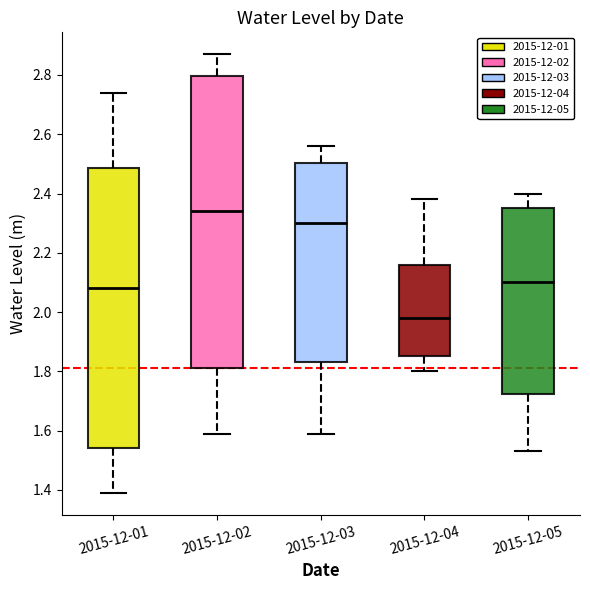

Reading left to right, transcribe this box plot: for each box, give where its median line is, the range the box spans, and where its two whiskers end, as read against the y-axis. The values are not printed on the chart, so give them approximately, as read against the axis.

2015-12-01: median 2.08, box 1.54 to 2.48, whiskers 1.40 to 2.74
2015-12-02: median 2.34, box 1.82 to 2.80, whiskers 1.60 to 2.88
2015-12-03: median 2.30, box 1.84 to 2.50, whiskers 1.60 to 2.56
2015-12-04: median 1.98, box 1.86 to 2.16, whiskers 1.80 to 2.38
2015-12-05: median 2.10, box 1.72 to 2.36, whiskers 1.54 to 2.40